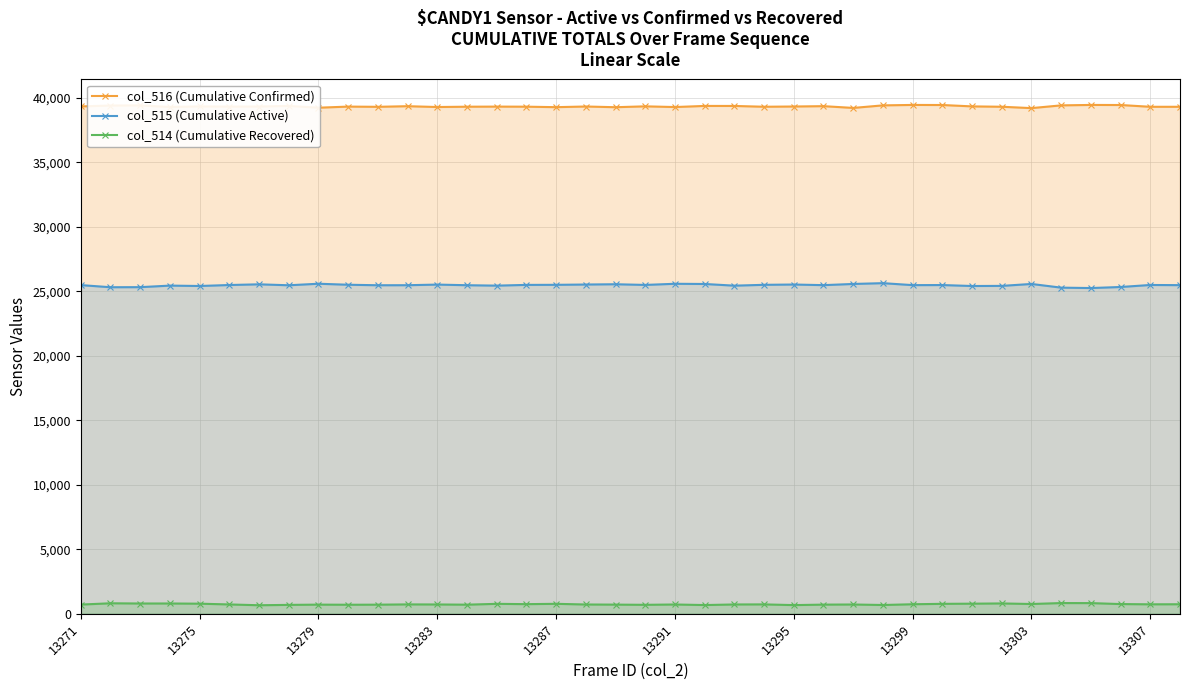

What is the greatest value displayed?

39452